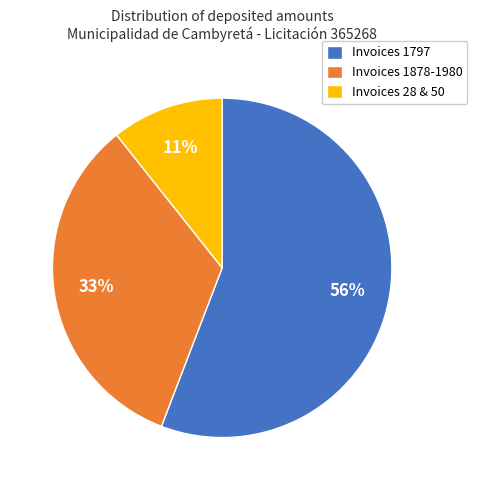

To the nearest percent, what percentage of the pie is Invoices 28 & 50?

11%